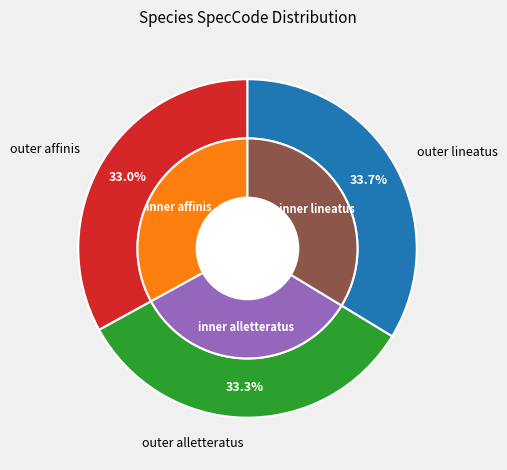

Rank the categories by value from highest to lowest.

lineatus, alletteratus, affinis